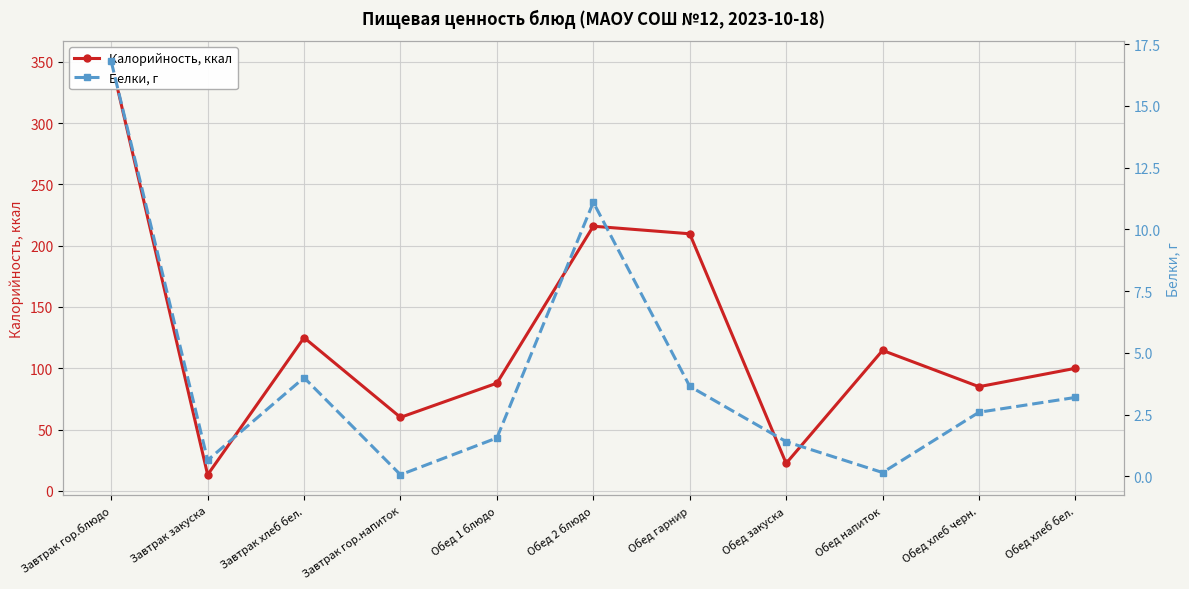

Is the value of Белки, г at Завтрак хлеб бел. greater than the value of Калорийность, ккал at Завтрак гор.напиток?

No